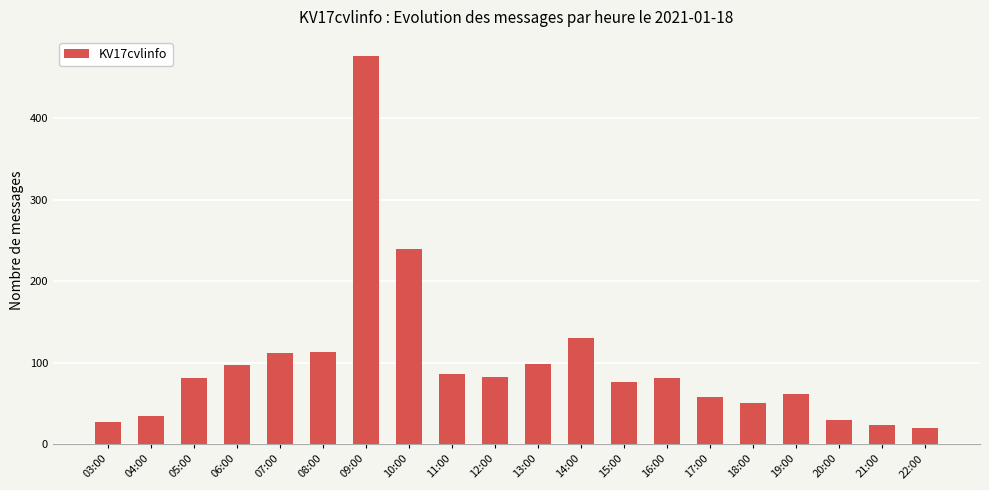

What is the label of the 13th bar from the left?

15:00